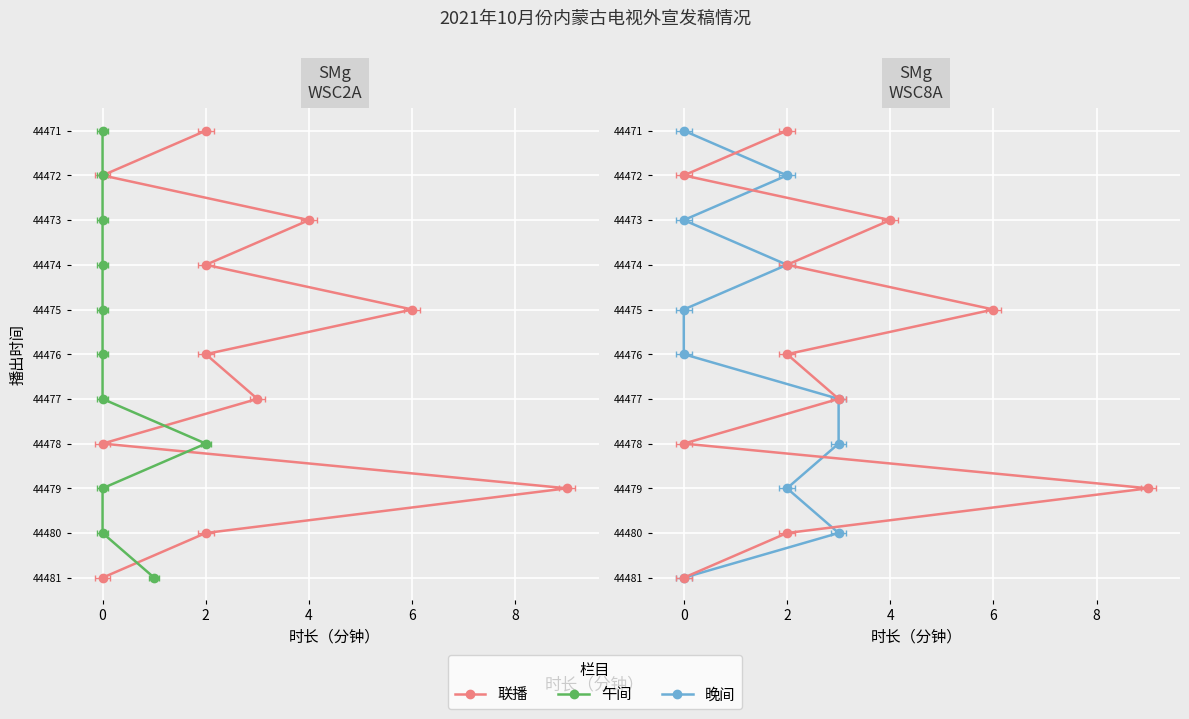

What are all the series names shown in the legend?

联播, 午间, 晚间